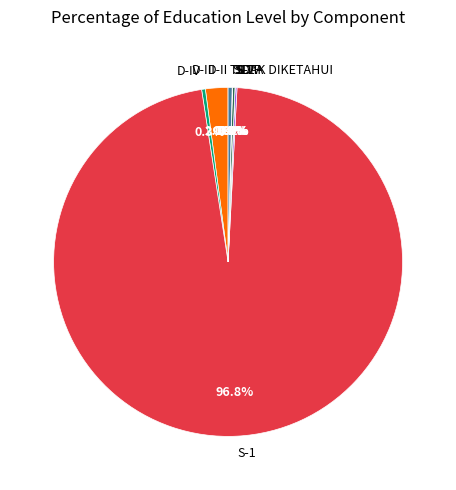

How much of the chart is everything except TIDAK DIKETAHUI?

99.6%